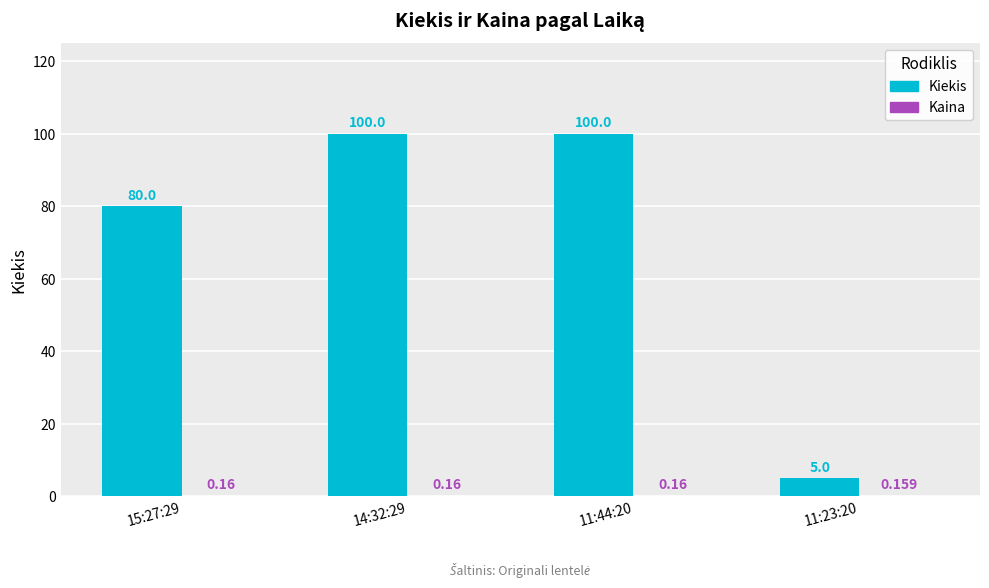

Which series changed the most between 15:27:29 and 11:23:20?

Kiekis